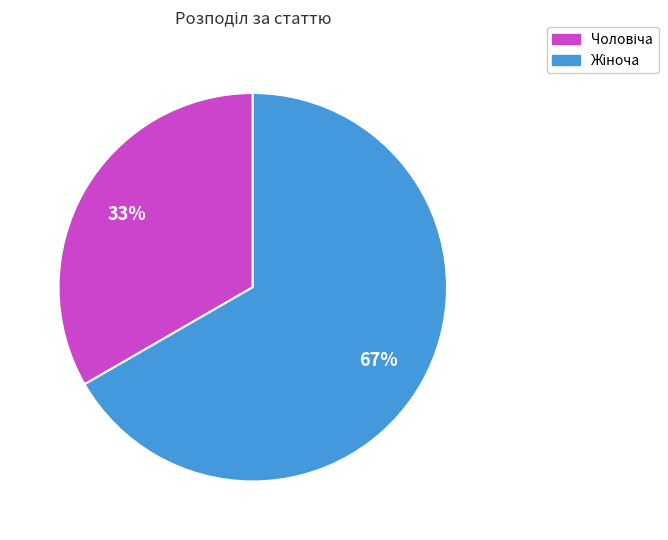

Does any single category account for the majority?

Yes